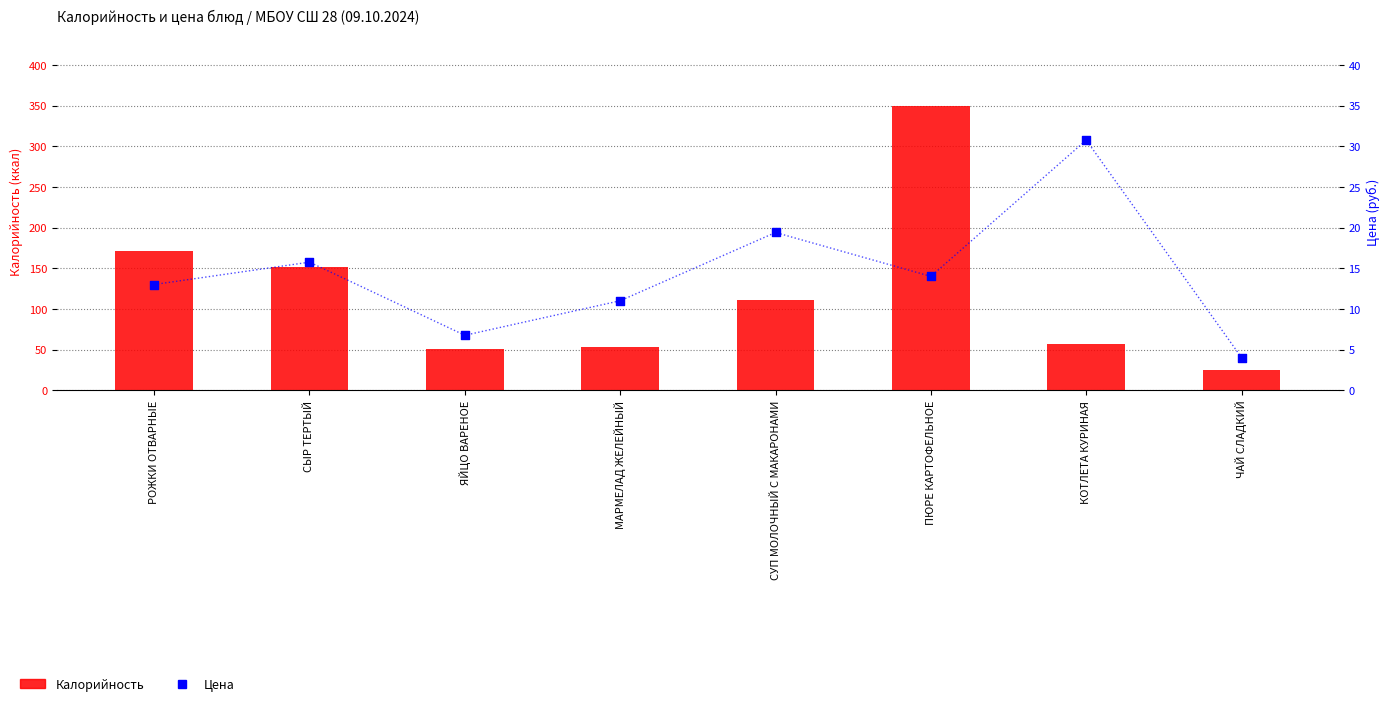

What is the total value across all series at СУП МОЛОЧНЫЙ С МАКАРОНАМИ?

130.4